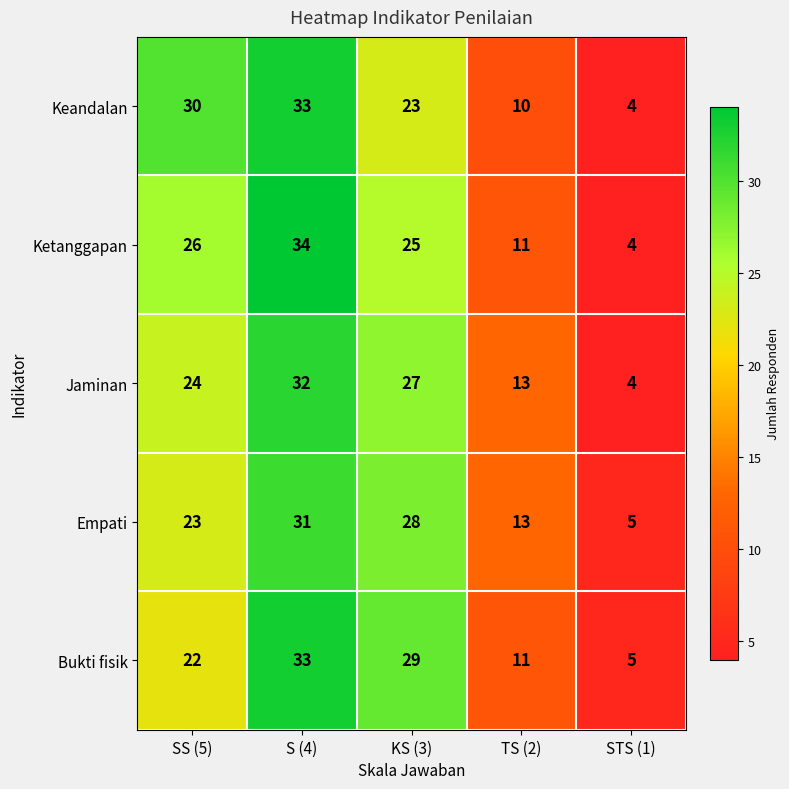

What is the approximate value of Empati at SS (5), to the nearest 5?

25